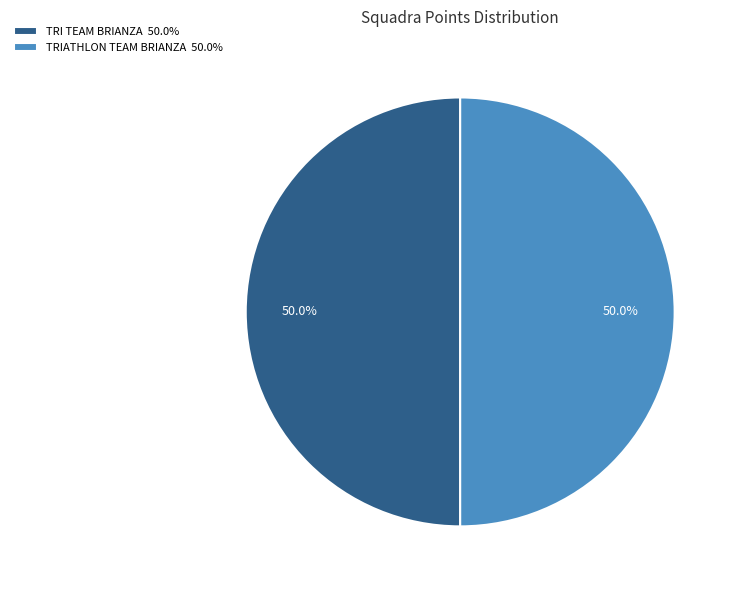

Is the sum of TRI TEAM BRIANZA 50.0% and TRIATHLON TEAM BRIANZA 50.0% greater than half?

Yes